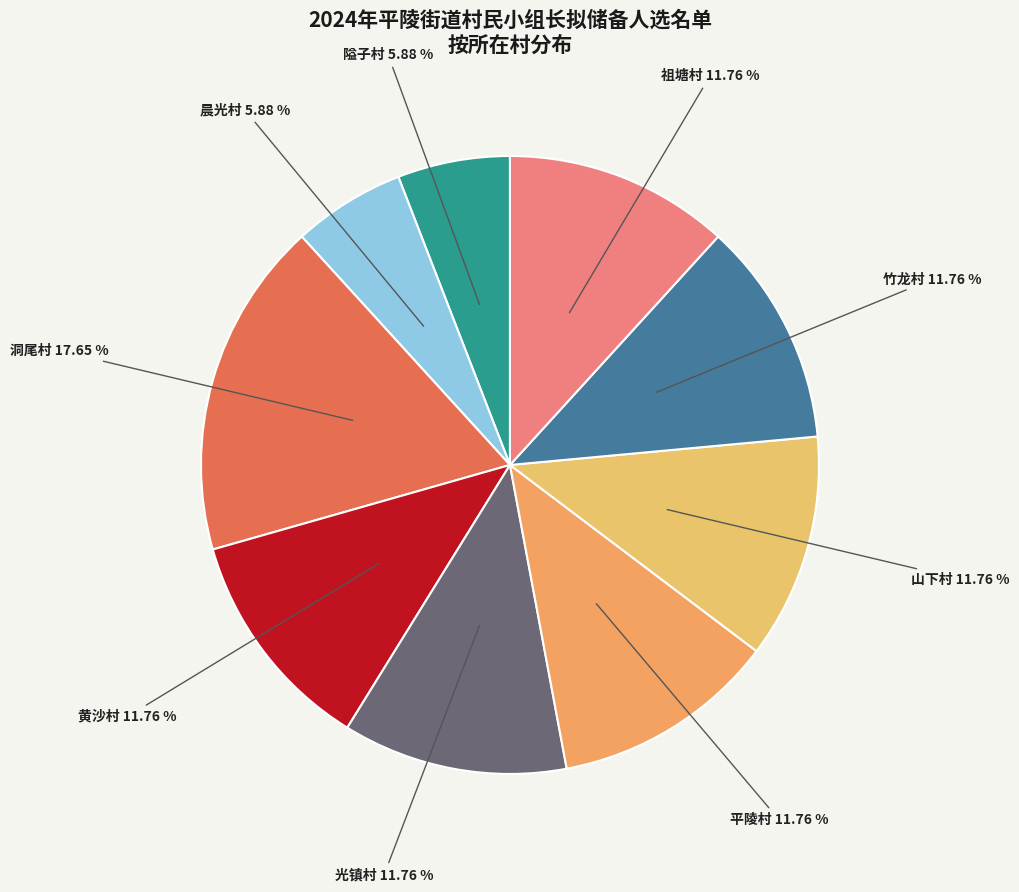

Is there a majority slice in this chart?

No